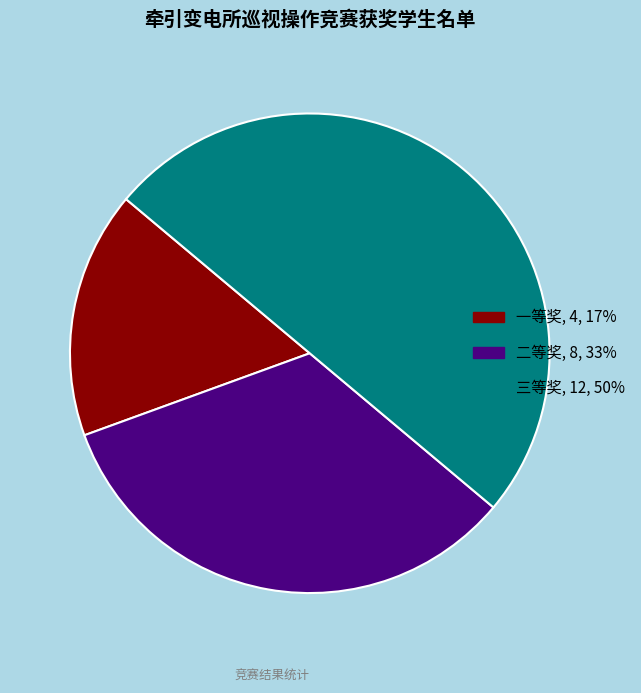

Which slice is the smallest?

一等奖